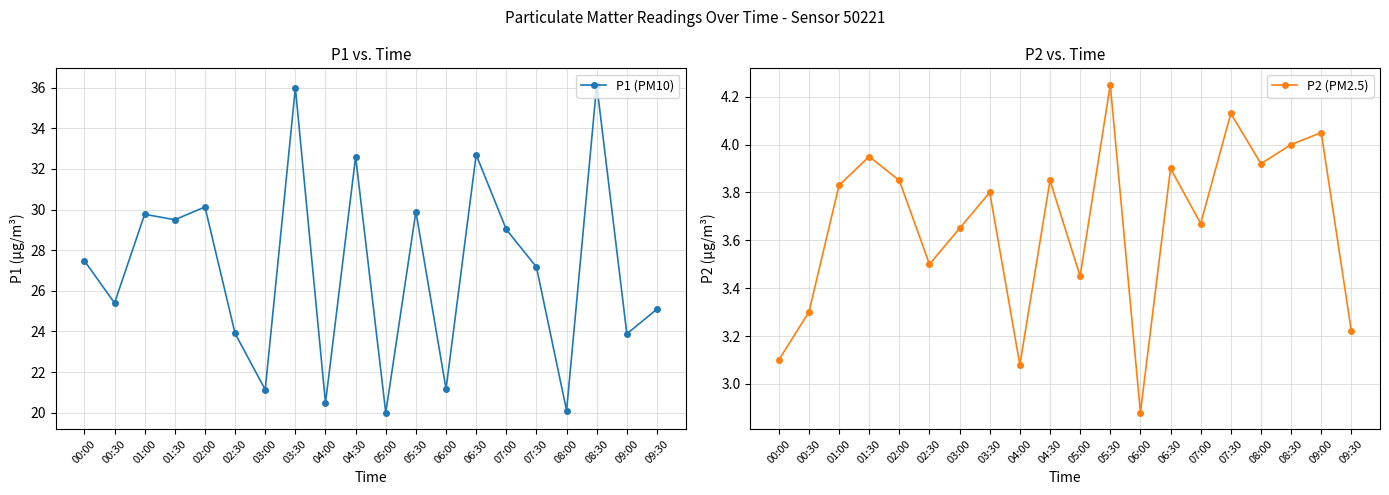

What are all the series names shown in the legend?

P1 (PM10), P2 (PM2.5)